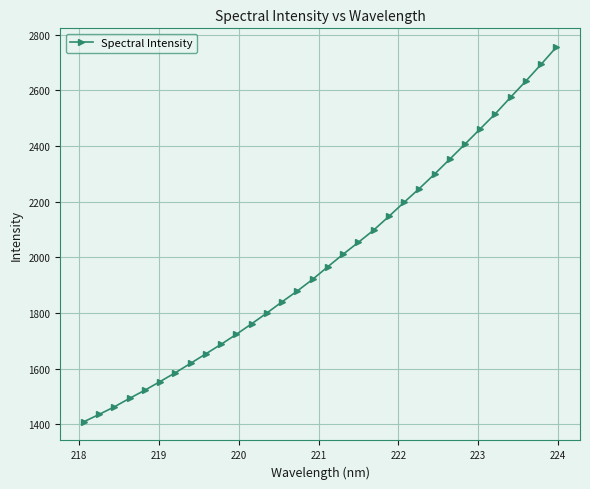

What is the maximum value shown in the chart?

2756.1